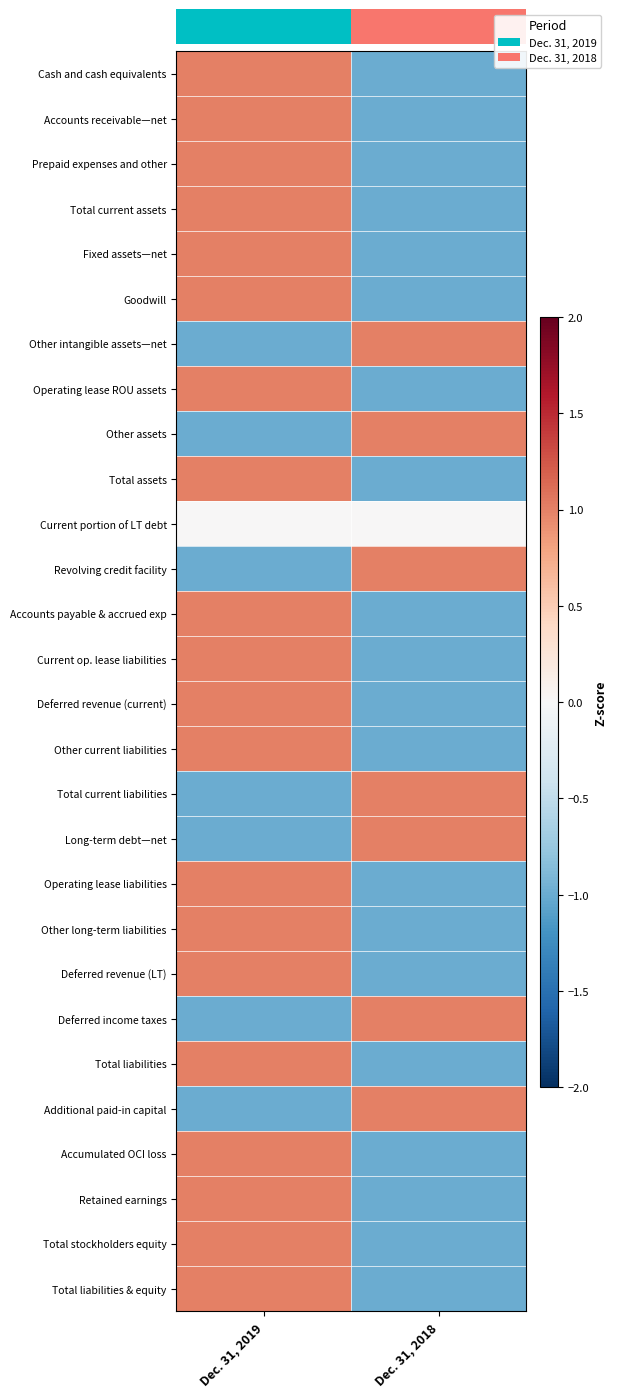

What is the total value across all series at Dec. 31, 2018?

-13